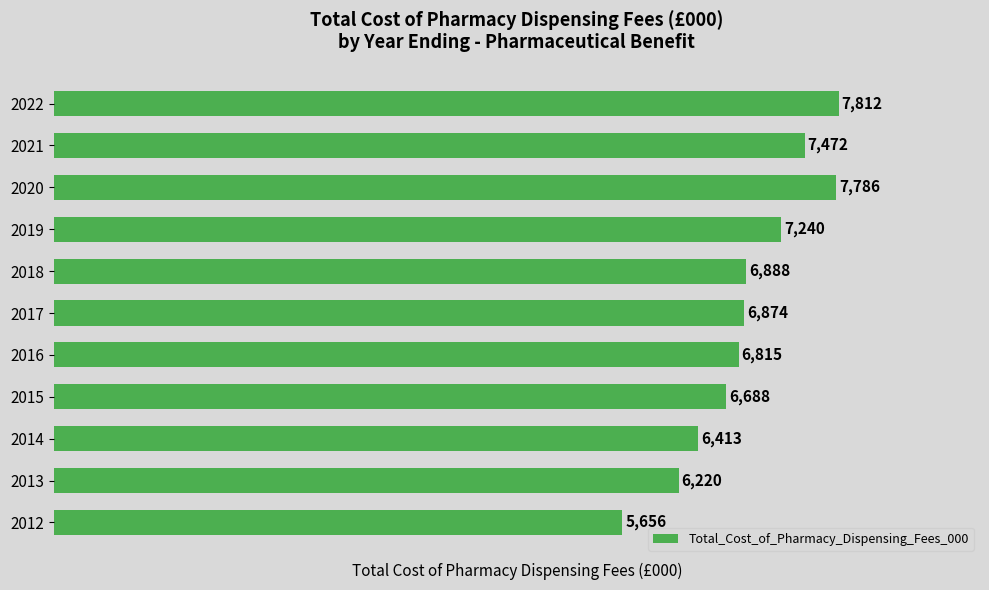

What is the ratio of the value at 2012 to the value at 2021?

0.8